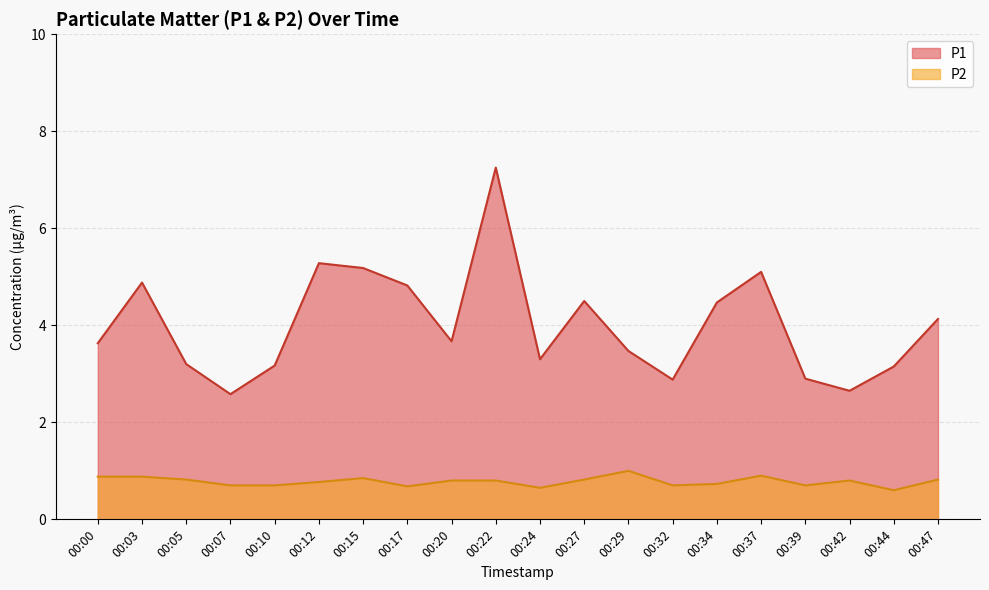

Where is the first local maximum for P2?

00:15